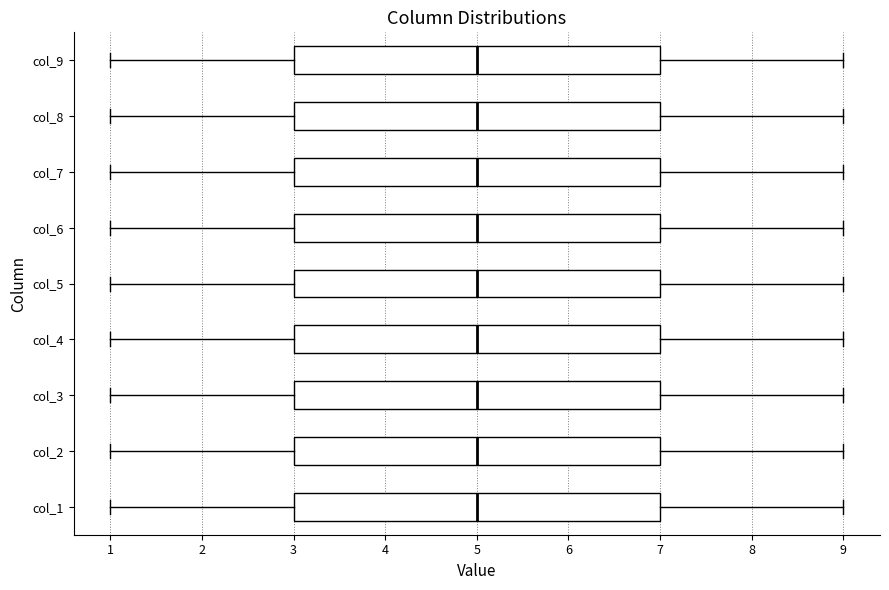

Reading bottom to top, transcribe this box plot: for each box, give where its median line is, the range the box spans, and where its two whiskers end, as read against the x-axis. The values are not printed on the chart, so give them approximately, as read against the axis.

col_1: median 5, box 3 to 7, whiskers 1 to 9
col_2: median 5, box 3 to 7, whiskers 1 to 9
col_3: median 5, box 3 to 7, whiskers 1 to 9
col_4: median 5, box 3 to 7, whiskers 1 to 9
col_5: median 5, box 3 to 7, whiskers 1 to 9
col_6: median 5, box 3 to 7, whiskers 1 to 9
col_7: median 5, box 3 to 7, whiskers 1 to 9
col_8: median 5, box 3 to 7, whiskers 1 to 9
col_9: median 5, box 3 to 7, whiskers 1 to 9